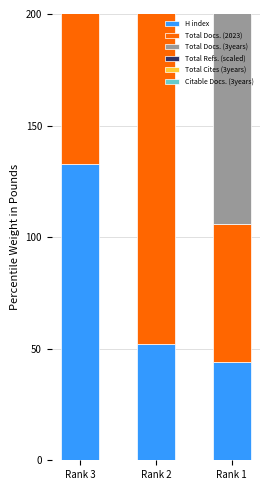

How many data points does each series have?

3